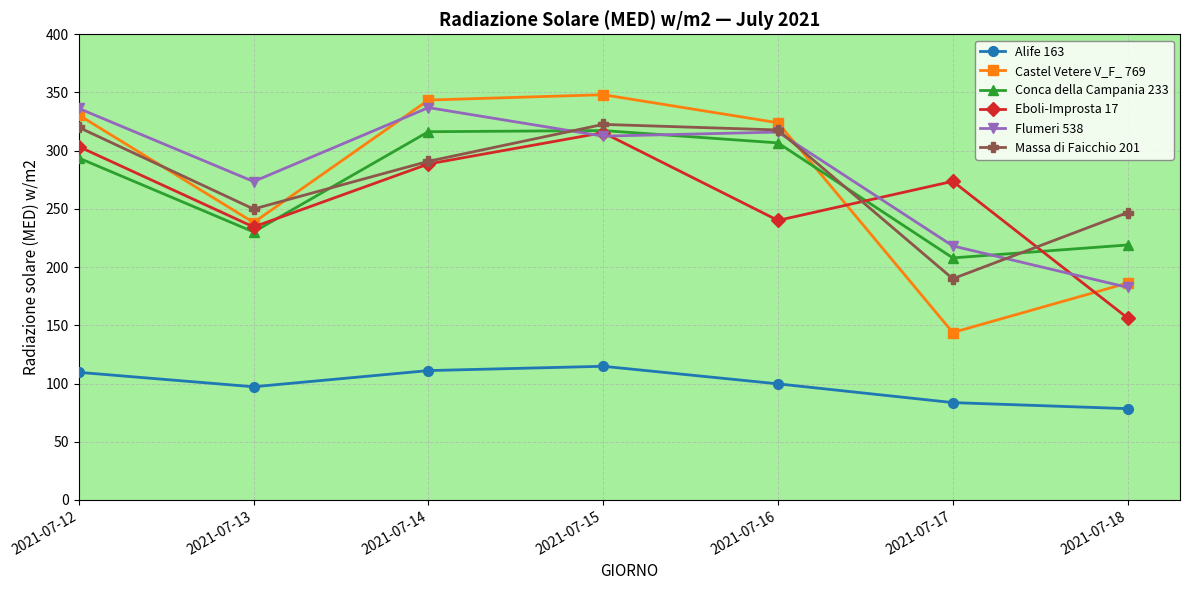

What is the highest value of the Flumeri 538 series?

337.0